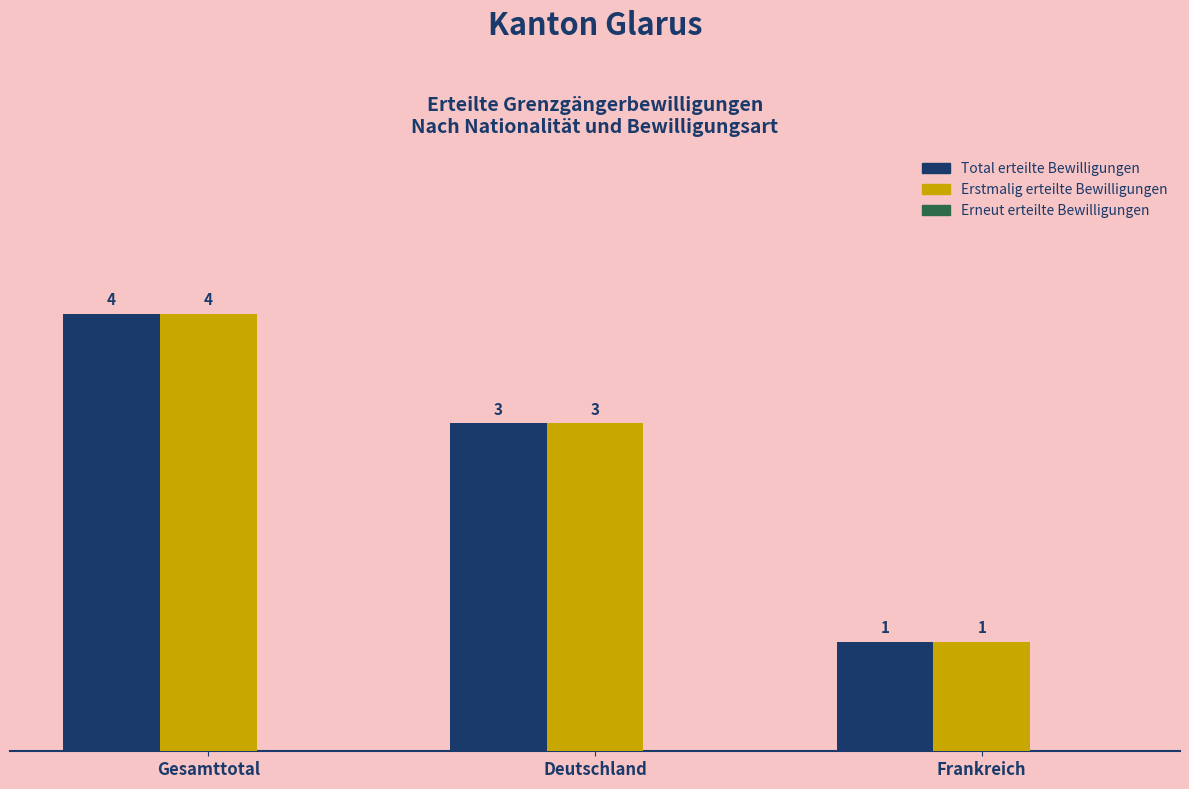

What is the minimum value for Erstmalig erteilte Bewilligungen?

1